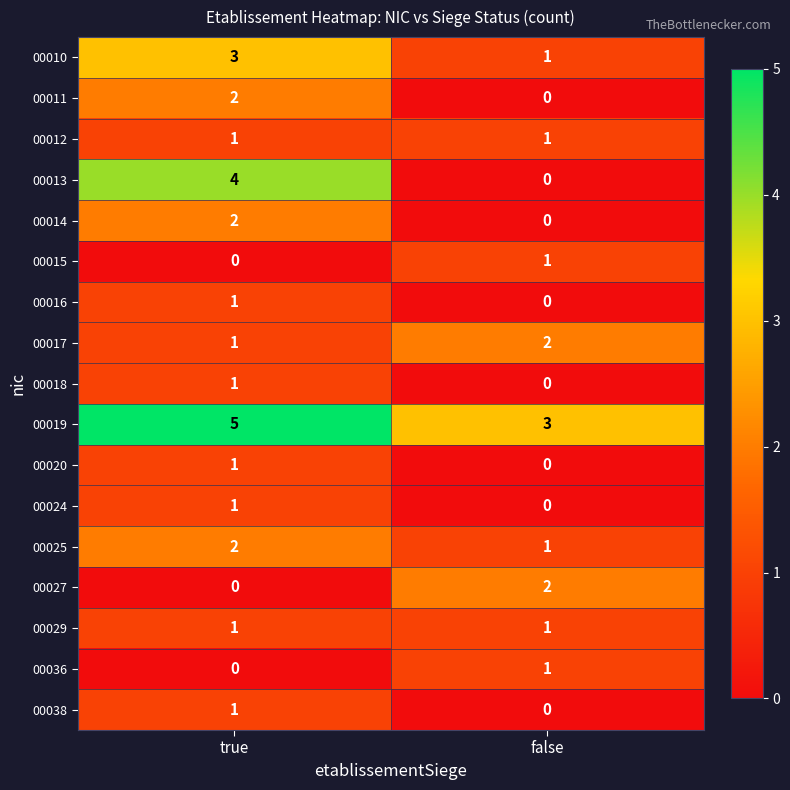

Count the number of data series in this chart.

17